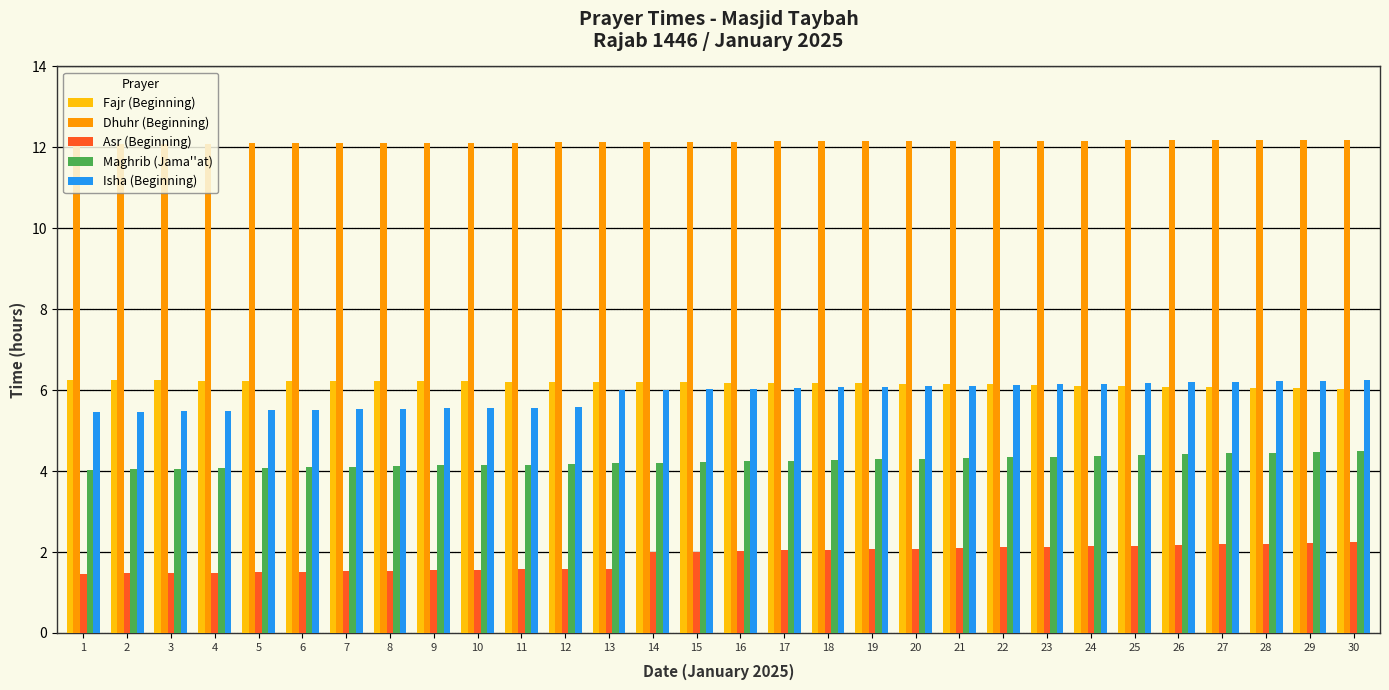

The Fajr (Beginning) series shows 2.1 at 25. True or false?

False